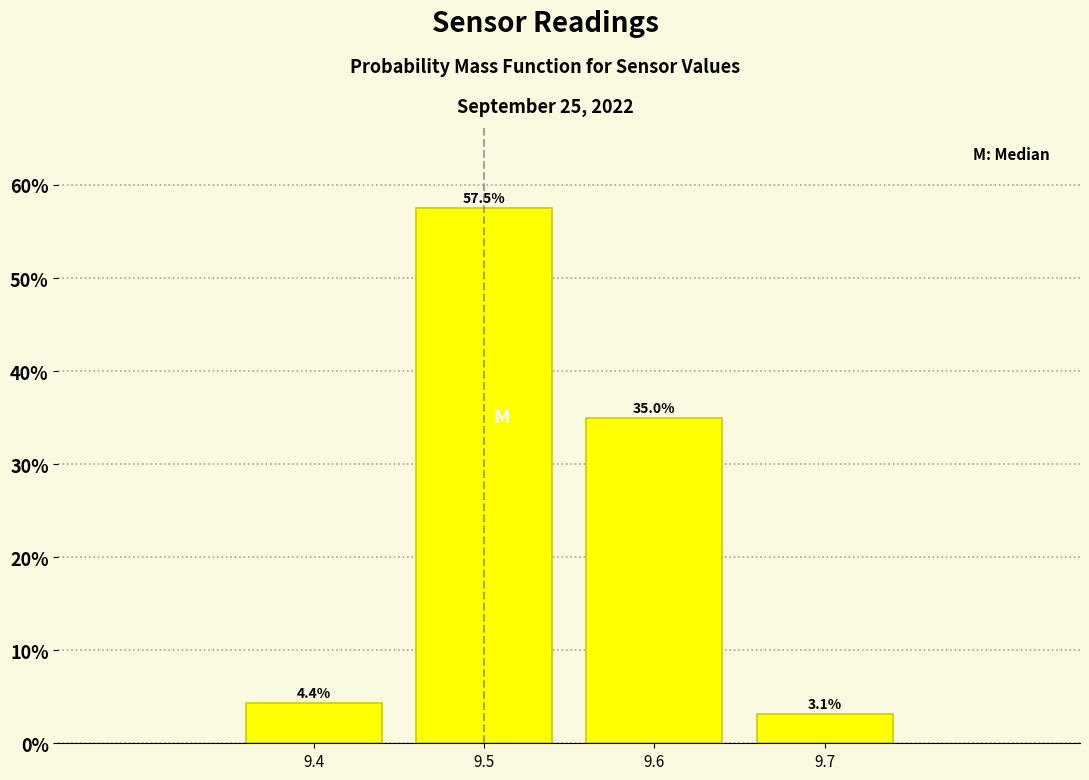

Which range on the x-axis has the tallest bar?

9.45 to 9.55